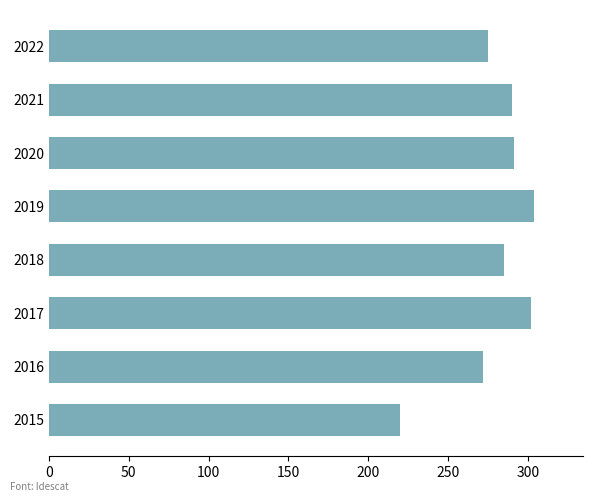

Which category has the lowest value across all series?

2015